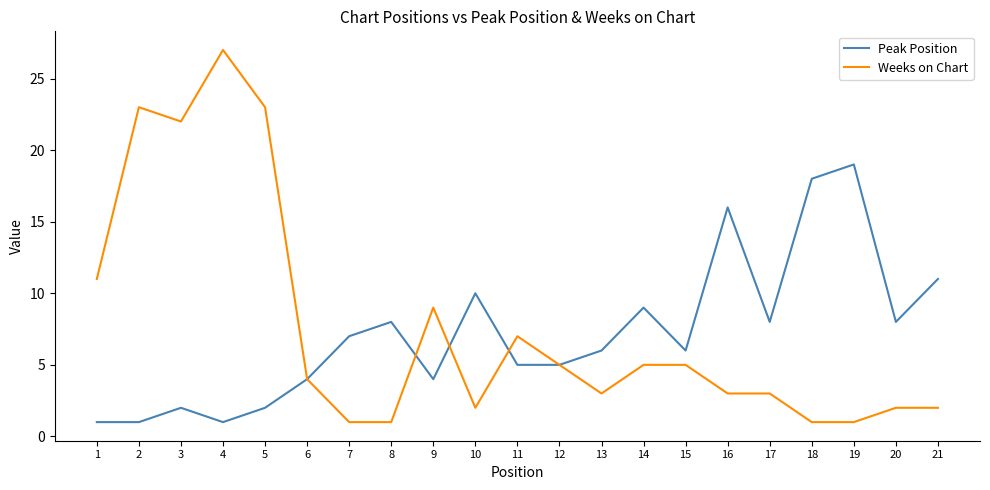

What is the minimum value for Weeks on Chart?

1